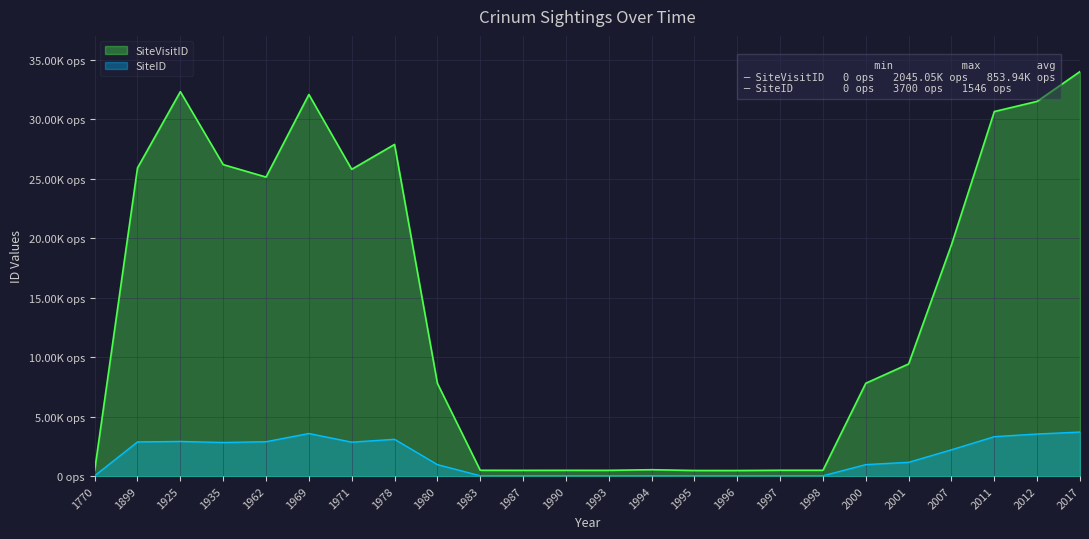

True or false: SiteID has a value of 365.6 at 1980.

False